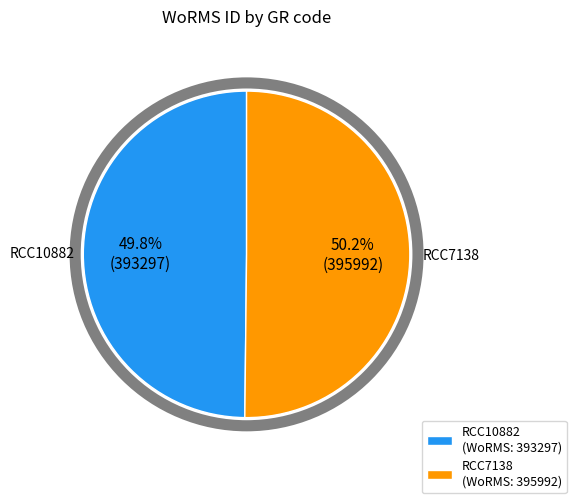

Approximately how many times larger is the value at RCC10882 (WoRMS: 393297) compared to RCC7138 (WoRMS: 395992)?

1.0